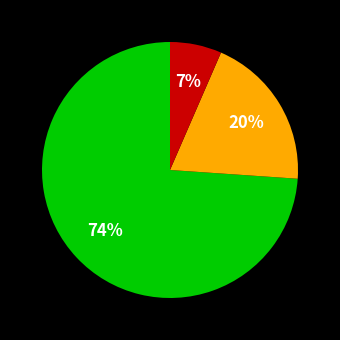

How many segments does this pie chart have?

3